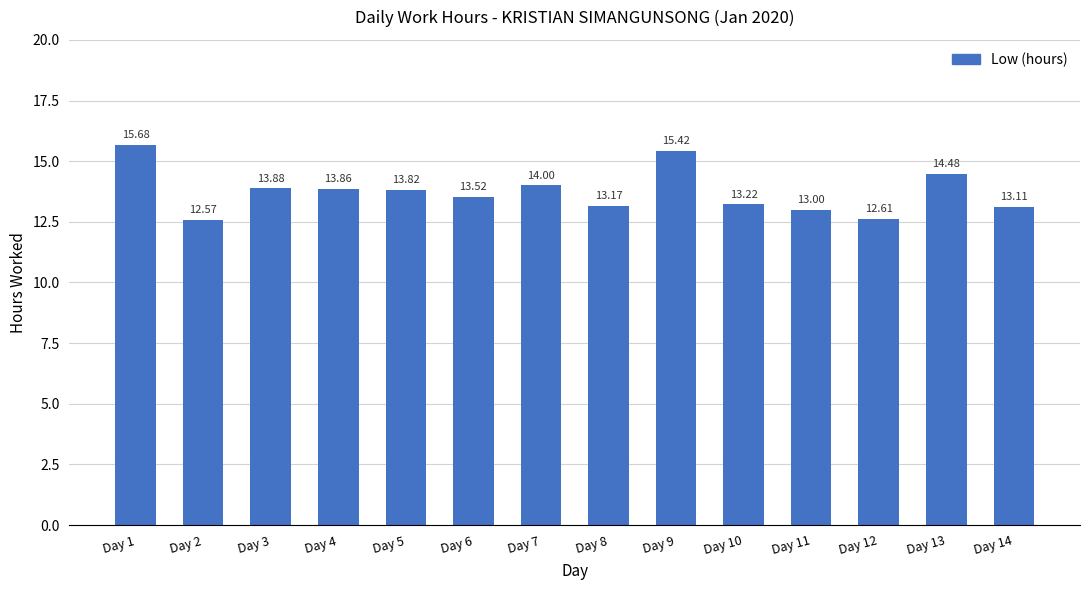

How many series are shown in this chart?

1